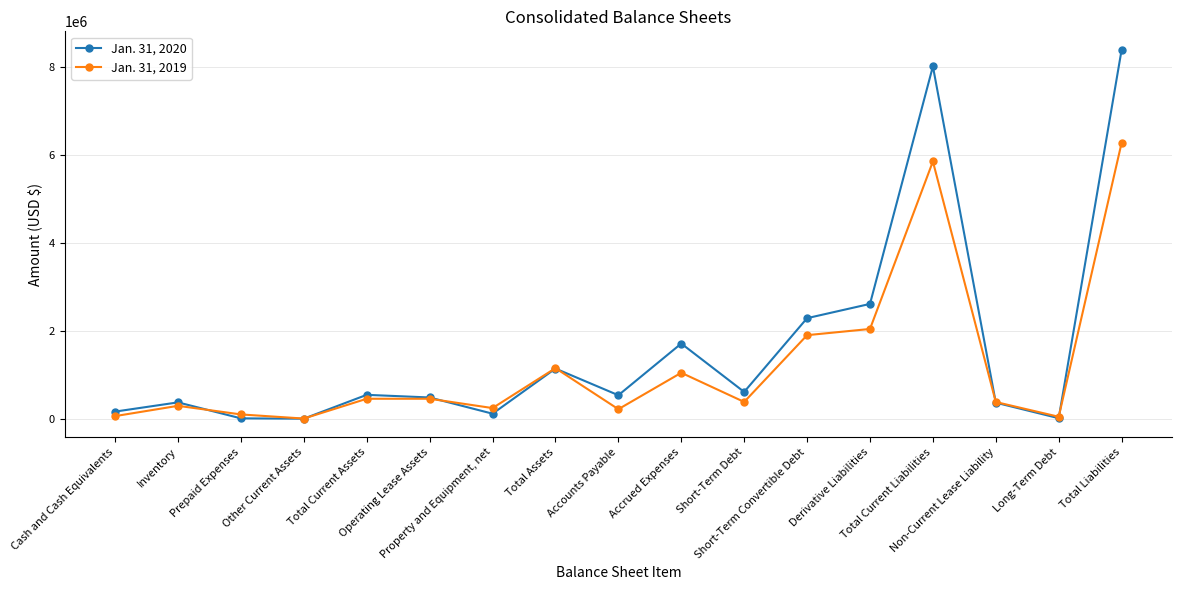

What value does the Jan. 31, 2020 series have at Long-Term Debt?

11940